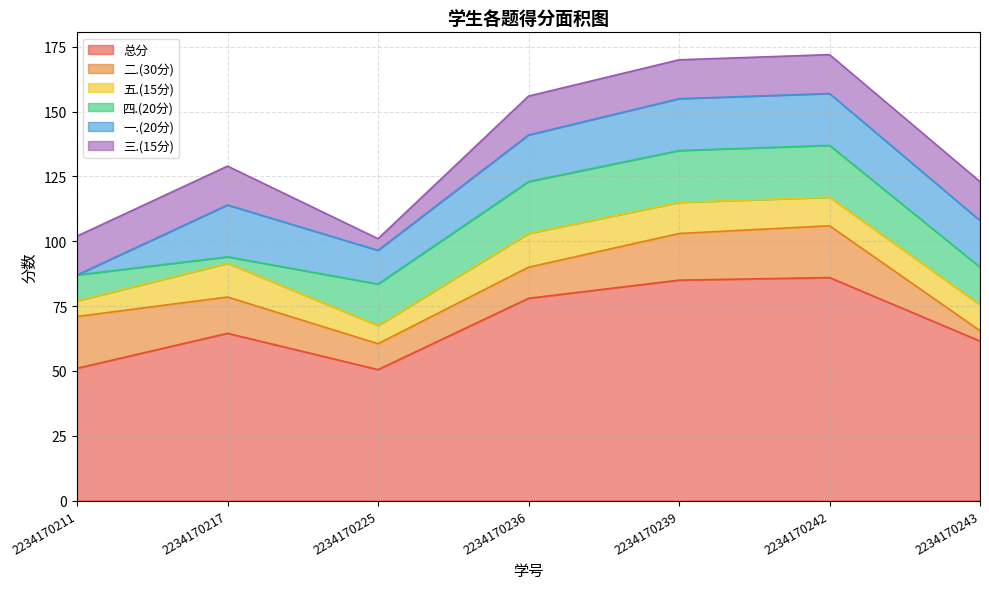

In 总分, how many points are lower than both neighbors (excluding endpoints)?

1